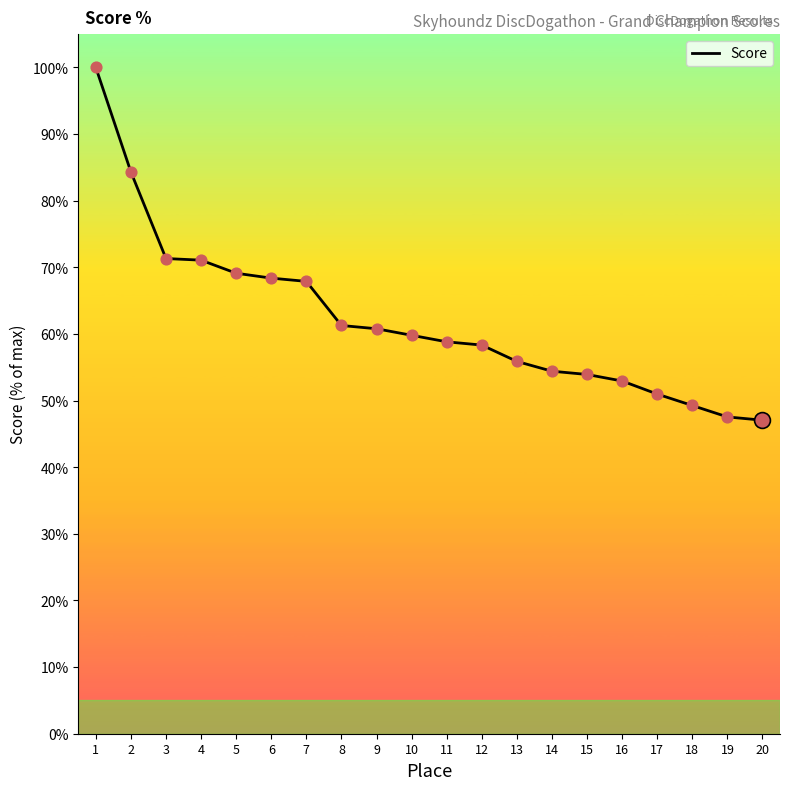

Between 13 and 15, which is larger?

13